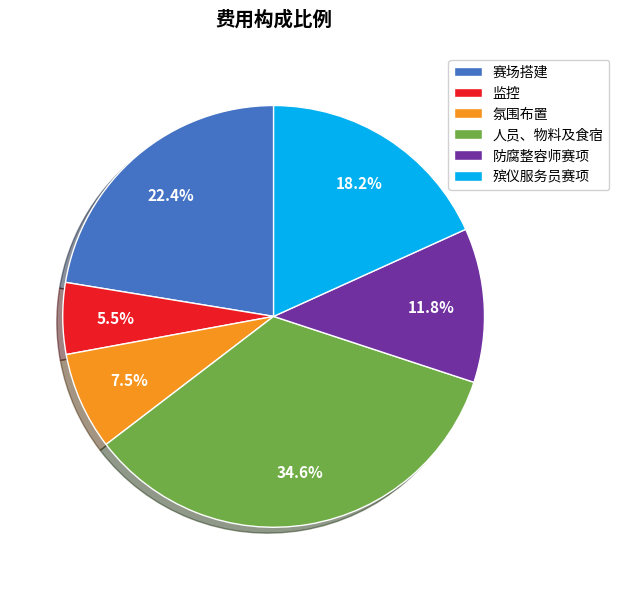

Is there a majority slice in this chart?

No